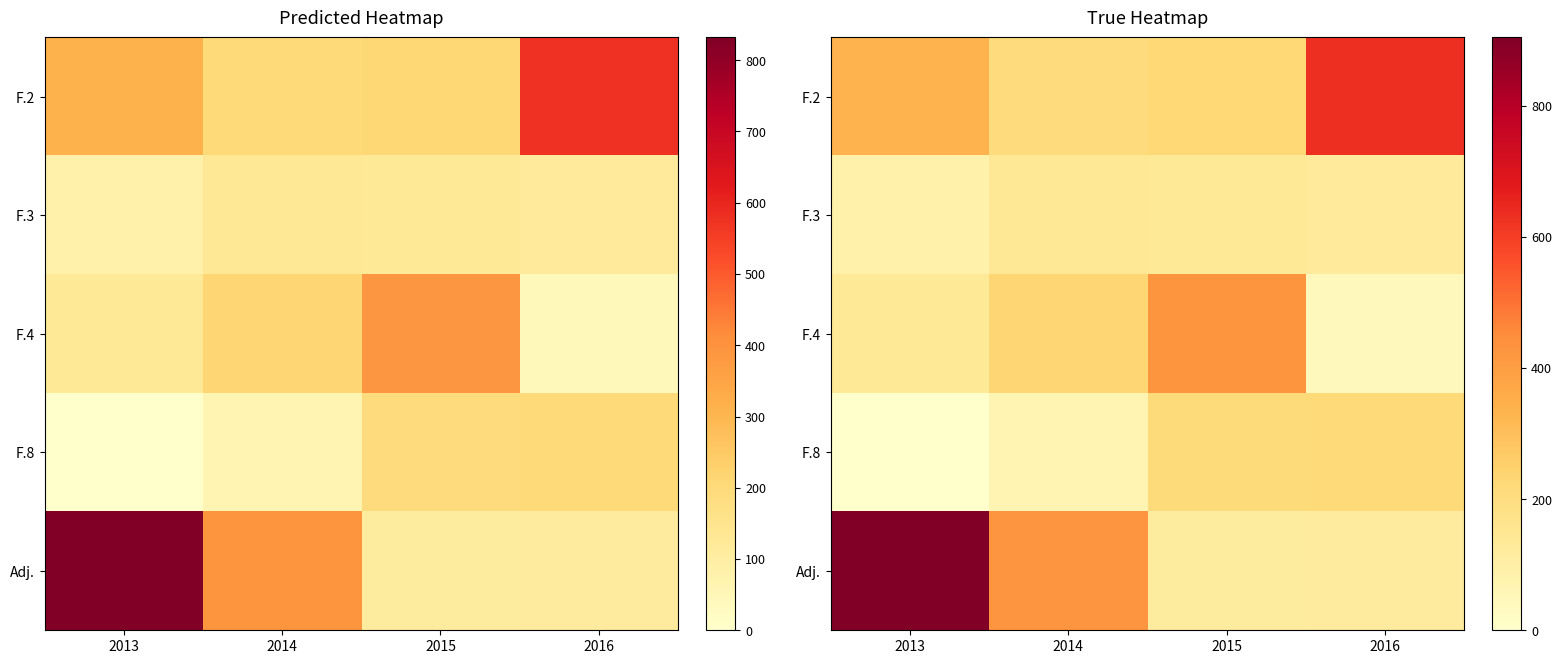

At which category is the sum across all series the highest?

2013